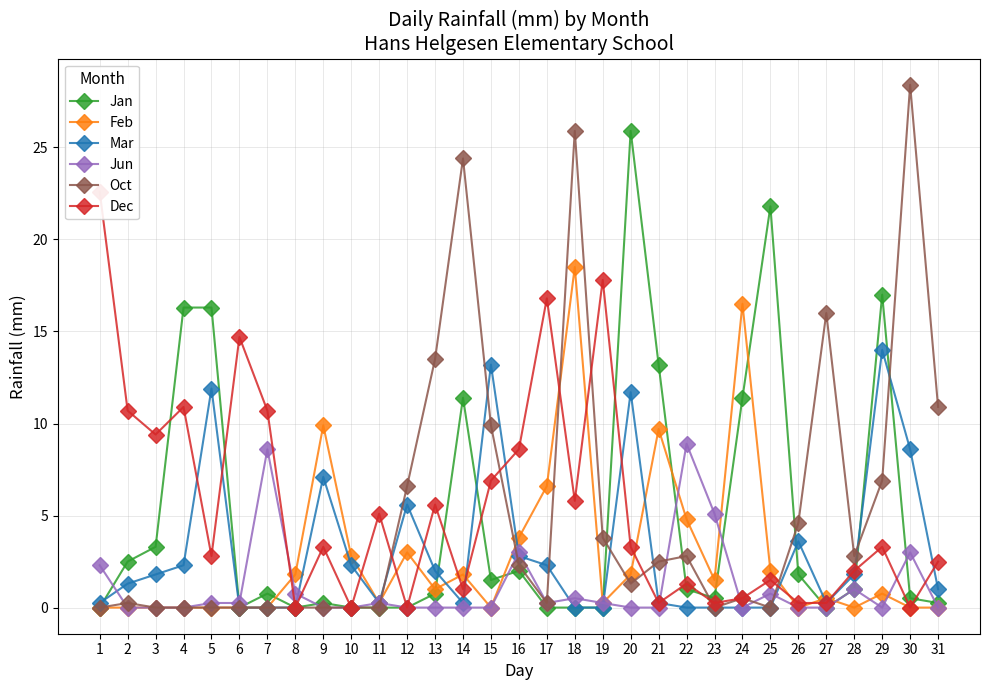

Where is the first local maximum for Jan?

7